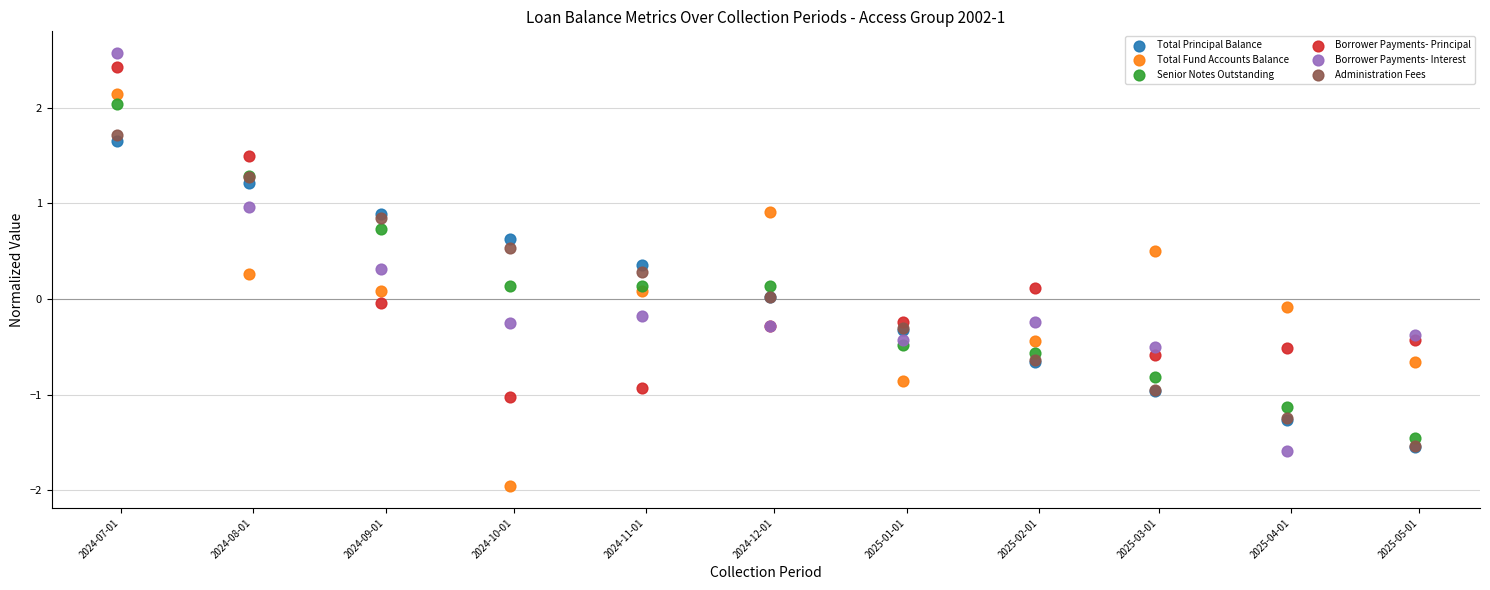

What are all the series names shown in the legend?

Total Principal Balance, Total Fund Accounts Balance, Senior Notes Outstanding, Borrower Payments- Principal, Borrower Payments- Interest, Administration Fees